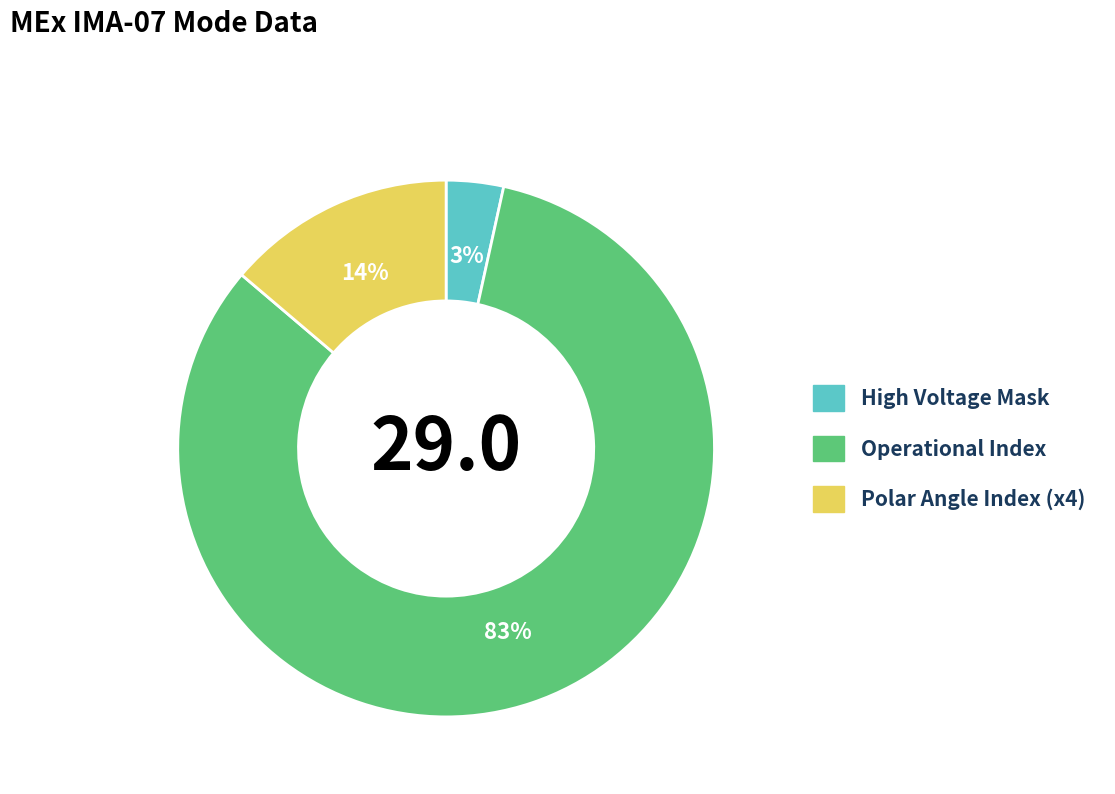

Does any single category account for the majority?

Yes